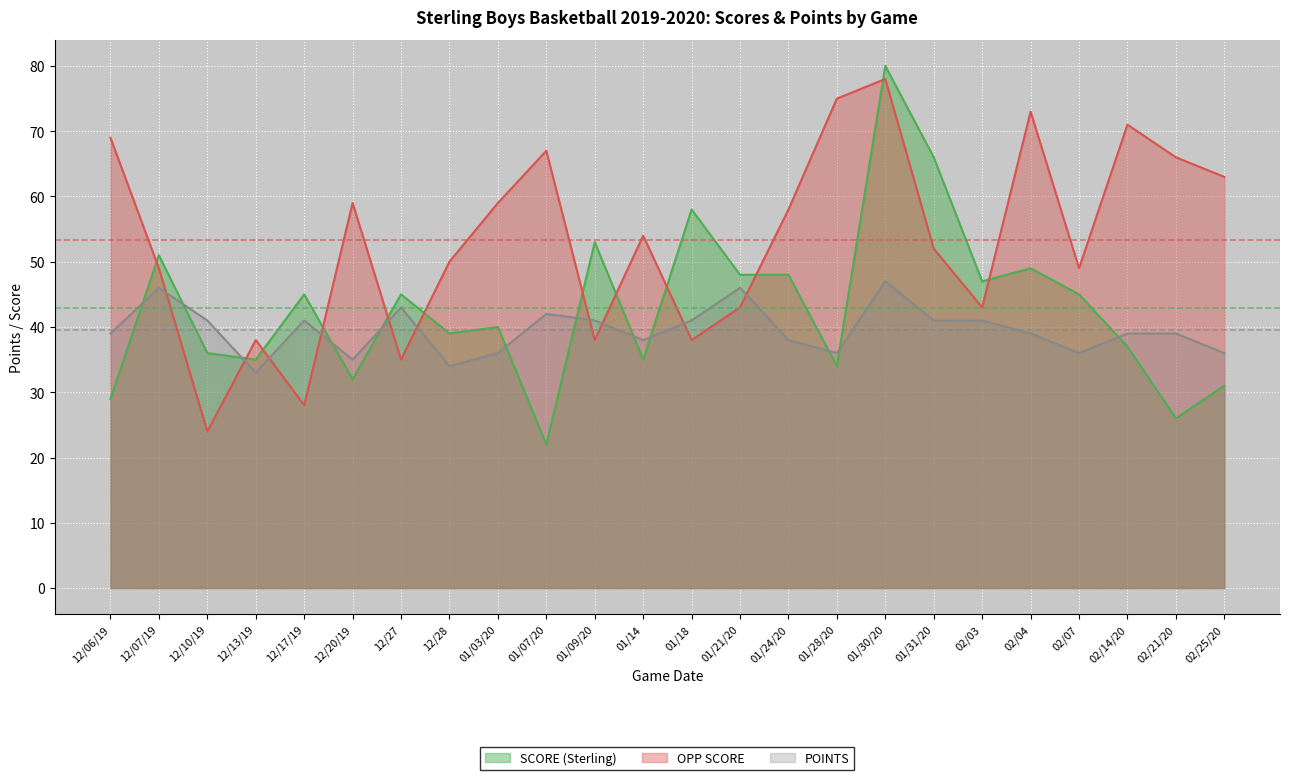

What is the label of the 19th point from the left?

02/03